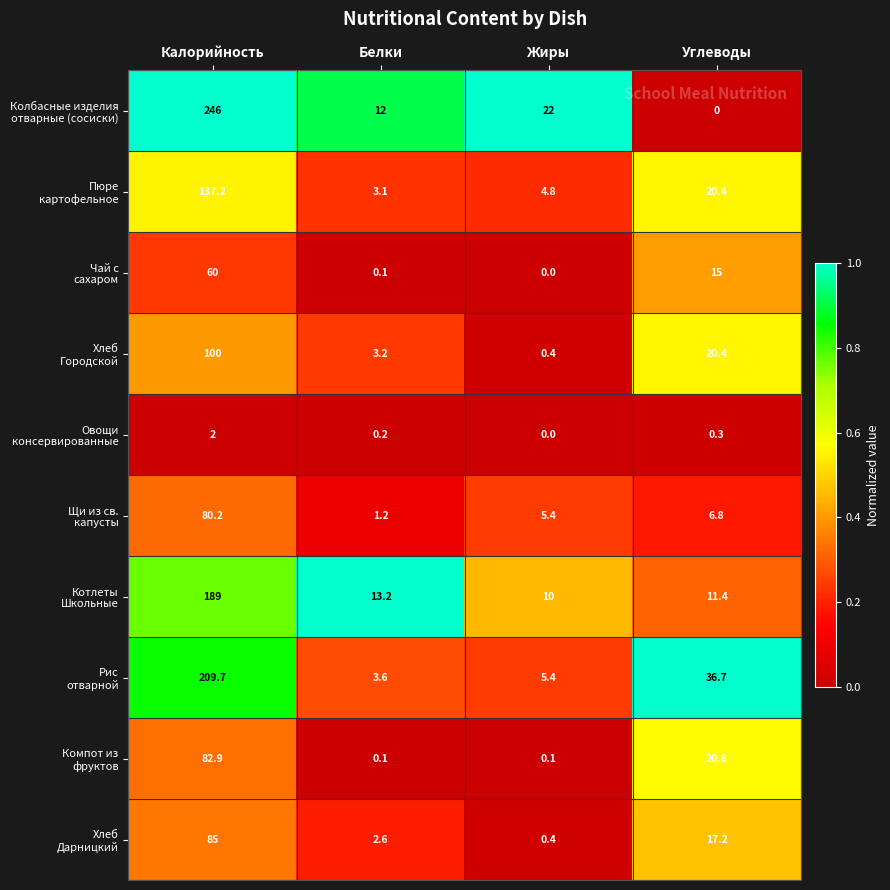

What is the maximum value shown in the chart?

246.0